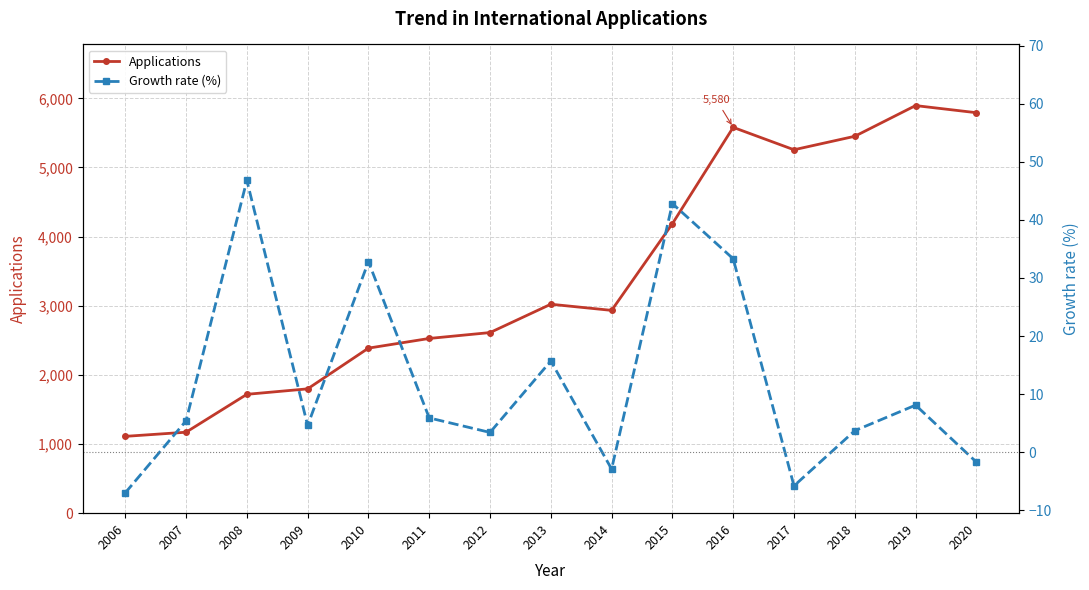

What are all the series names shown in the legend?

Applications, Growth rate (%)